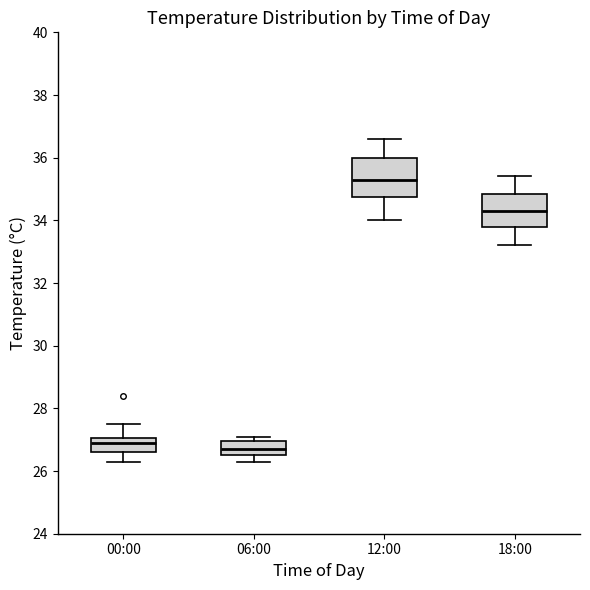

Reading left to right, read every box against the y-axis: the position of its median line, the range the box covers, and the ends of its whiskers. The values are not printed on the chart, so give them approximately, as read against the axis.

00:00: median 27.0 (just below the box's upper edge), box 26.6 to 27.0, whiskers 26.4 to 27.6
06:00: median 26.8, box 26.6 to 27.0, whiskers 26.4 to 27.2
12:00: median 35.4, box 34.8 to 36.0, whiskers 34.0 to 36.6
18:00: median 34.4, box 33.8 to 34.8, whiskers 33.2 to 35.4